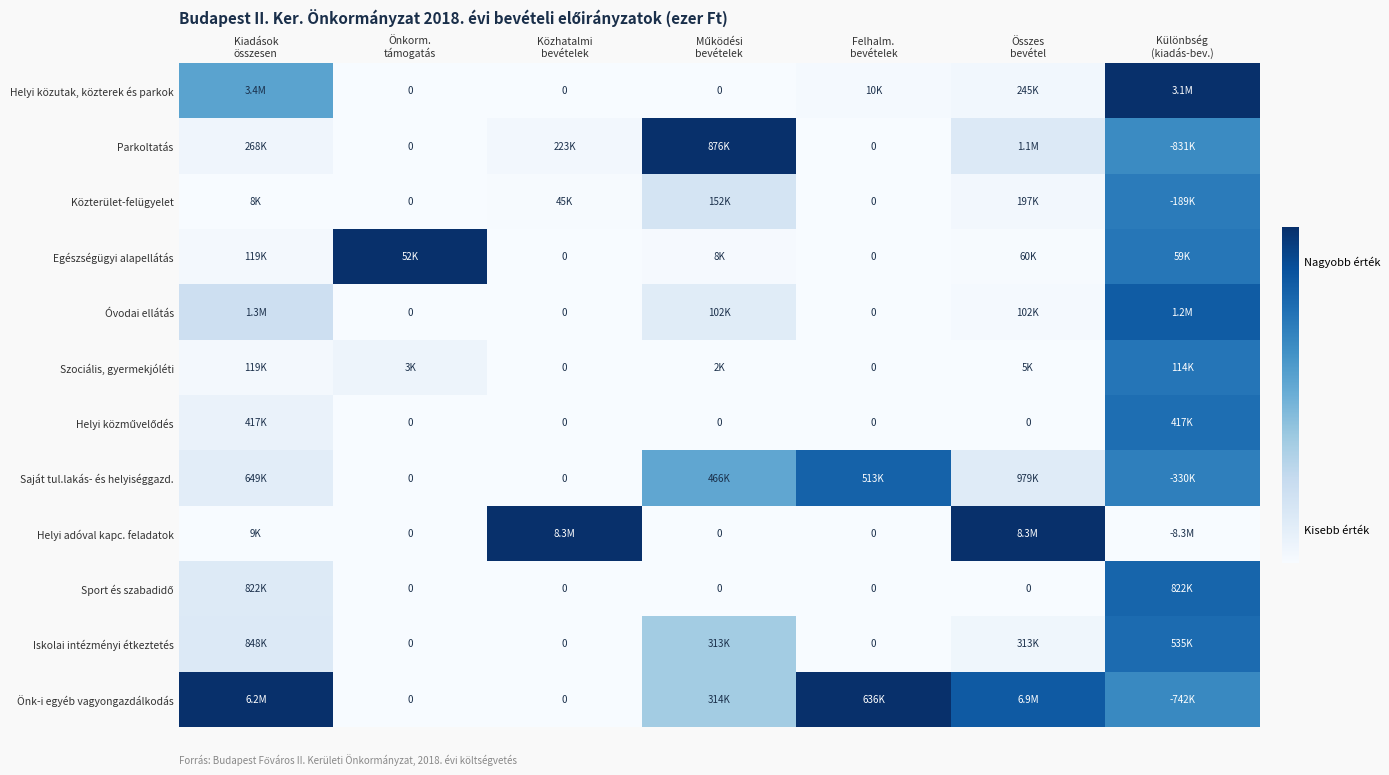

Between Közhatalmi
bevételek and Működési
bevételek, which is larger?

Közhatalmi
bevételek